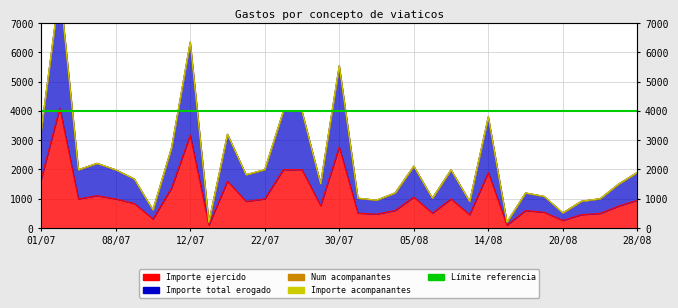

What is the sum of the Importe total erogado values at 02/08 and 22/08?

2116